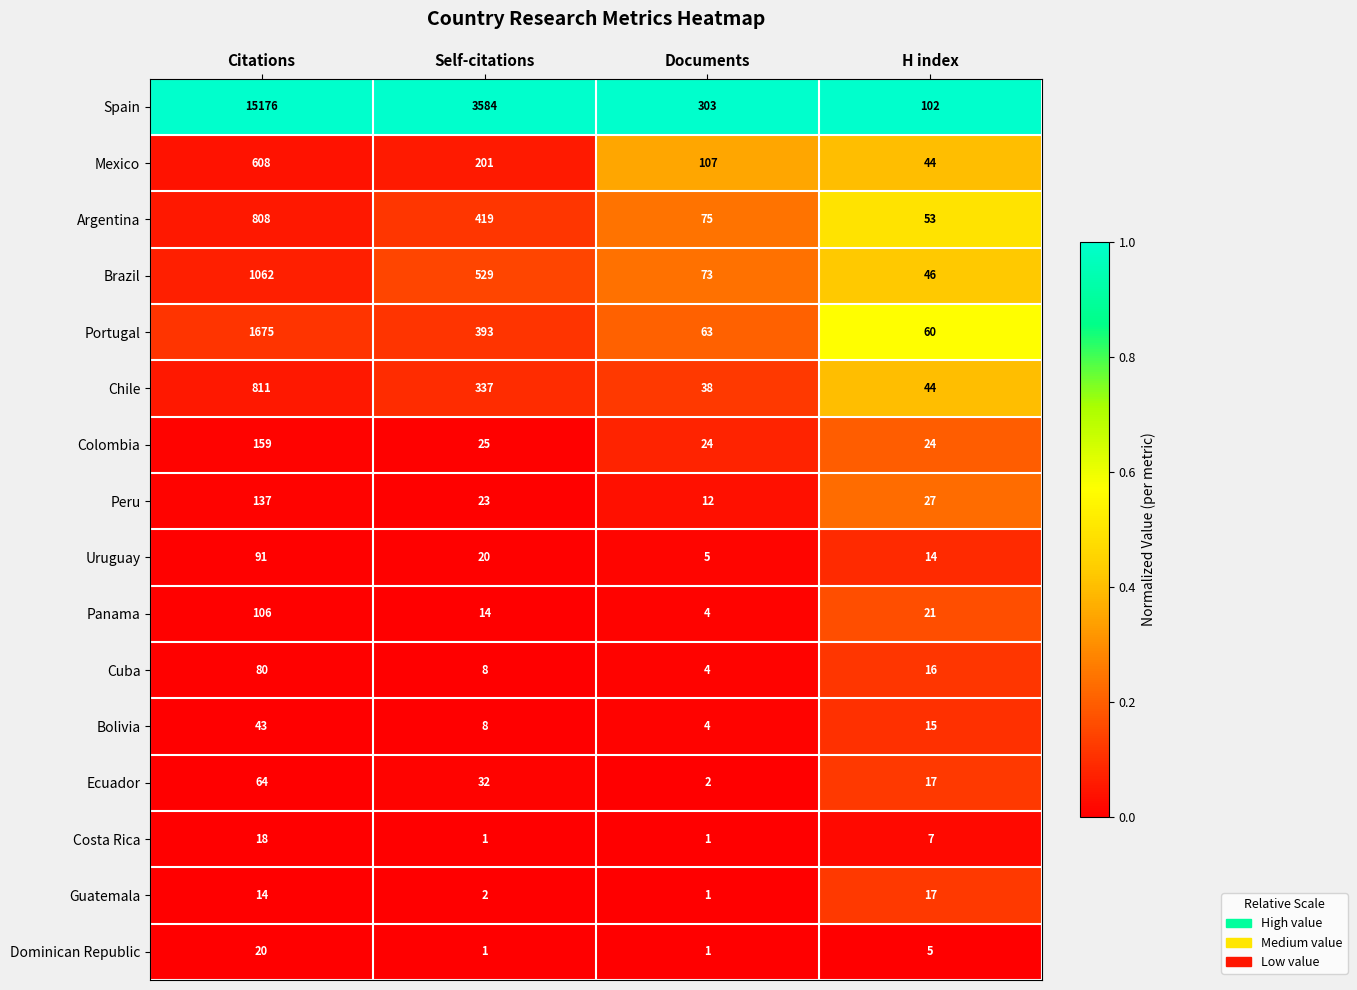

What is the spread (max minus min) of values at Documents?

302